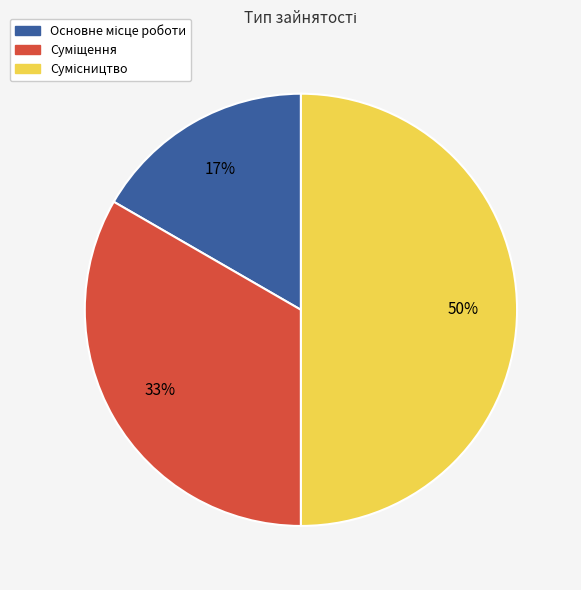

To the nearest percent, what is the average slice percentage?

33%